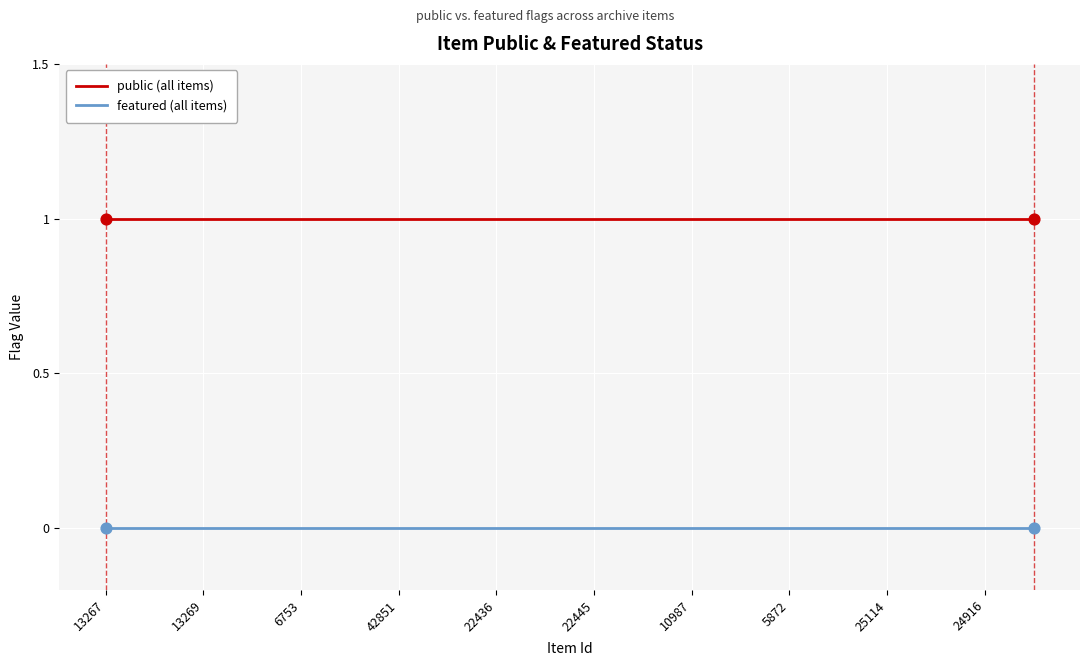

Which series has the largest total across all categories?

public (all items)